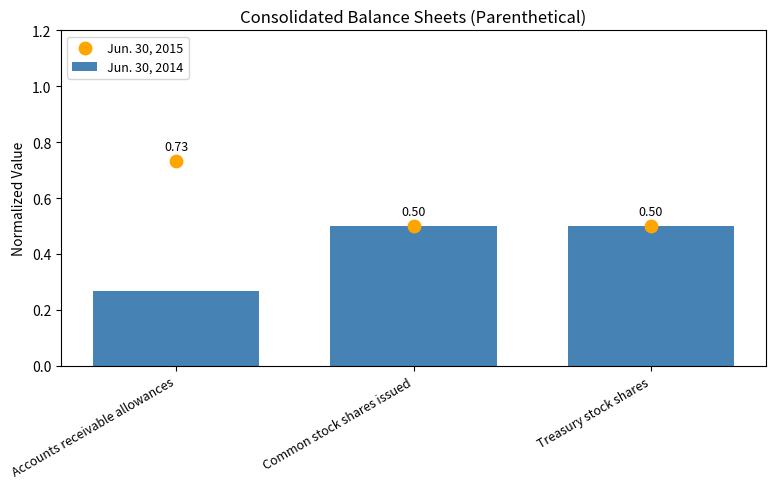

At which category is the sum across all series the highest?

Accounts receivable allowances